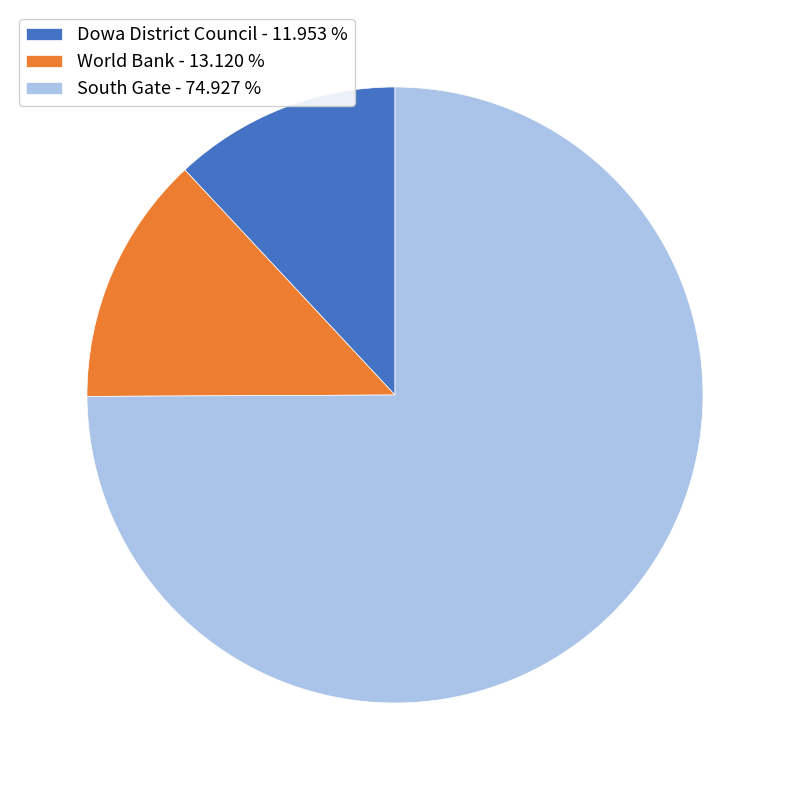

Do World Bank - 13.120 % and South Gate - 74.927 % together represent more than half of the pie?

Yes